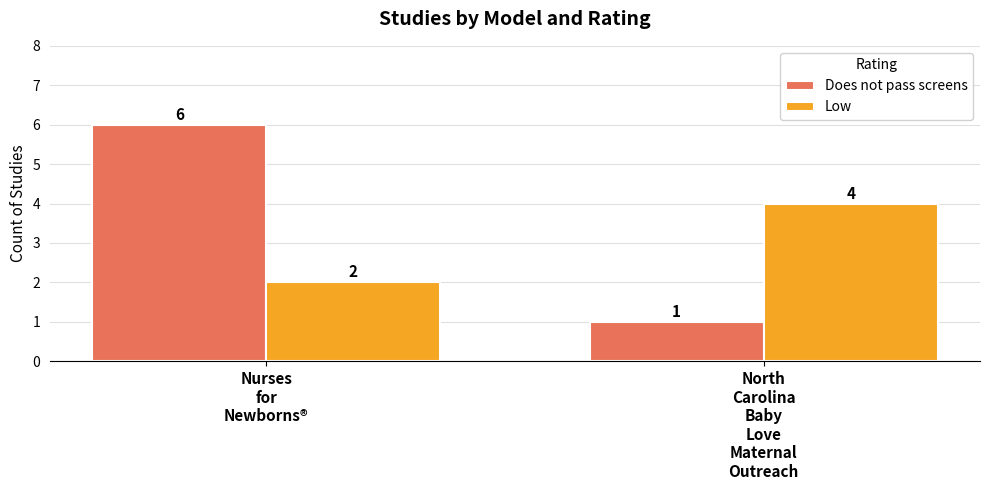

Which series has the largest total across all categories?

Does not pass screens